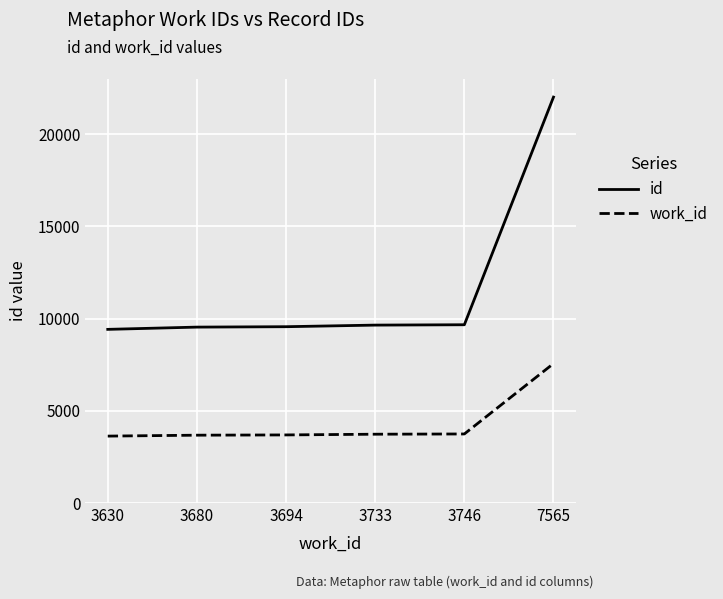

Which label corresponds to the largest value in the chart?

7565